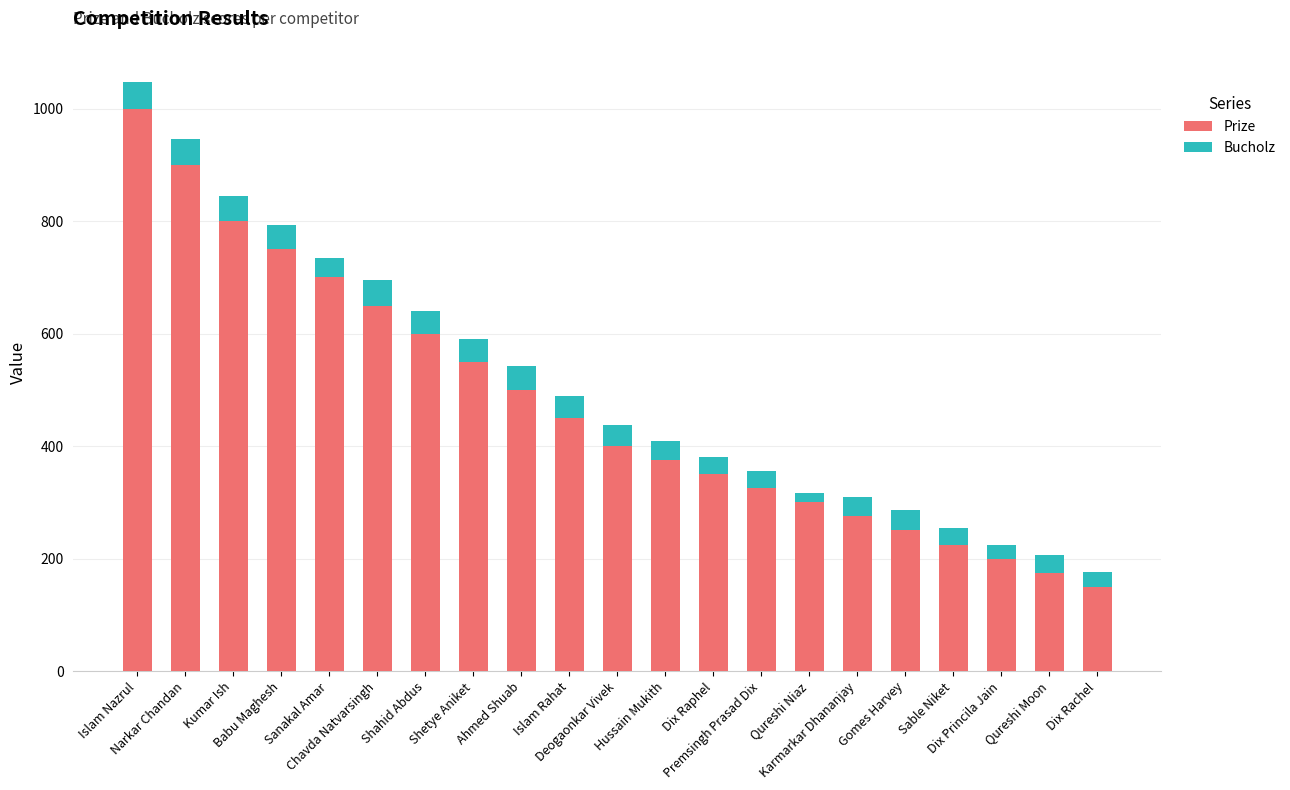

What is the maximum value for Prize?

1000